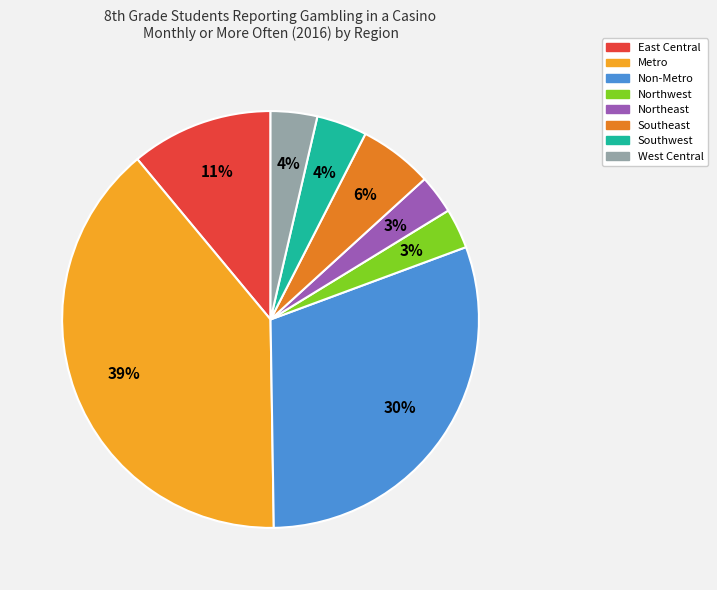

Between Non-Metro and Southwest, which is larger?

Non-Metro